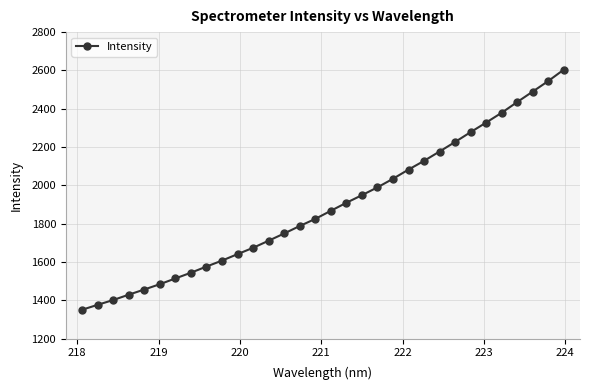

What is the smallest value displayed?

1351.0